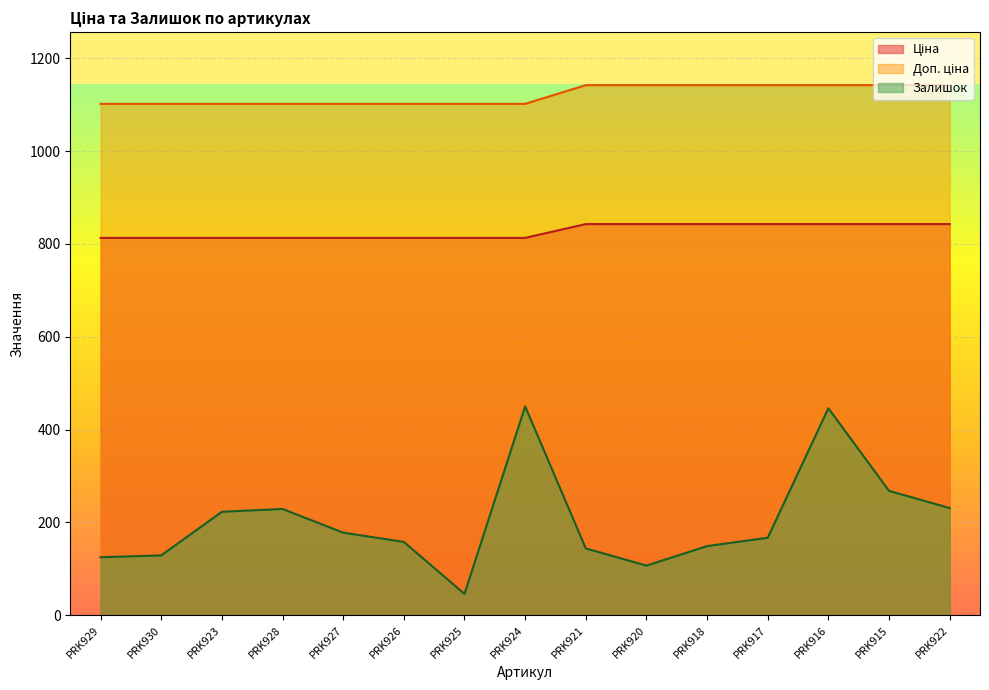

Does the chart display data point markers on the line(s)?

No